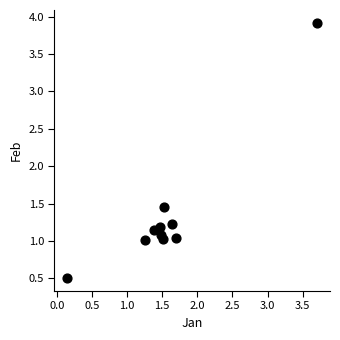

What is the average X value?

1.6